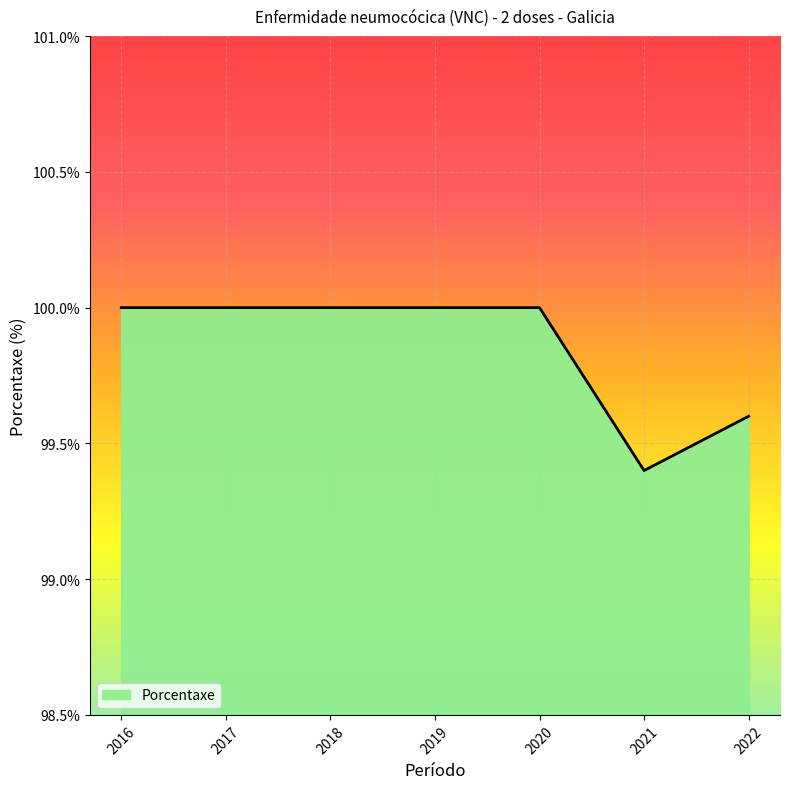

Reading left to right, what are all the values shown in this chart?

100.0	100.0	100.0	100.0	100.0	99.4	99.6